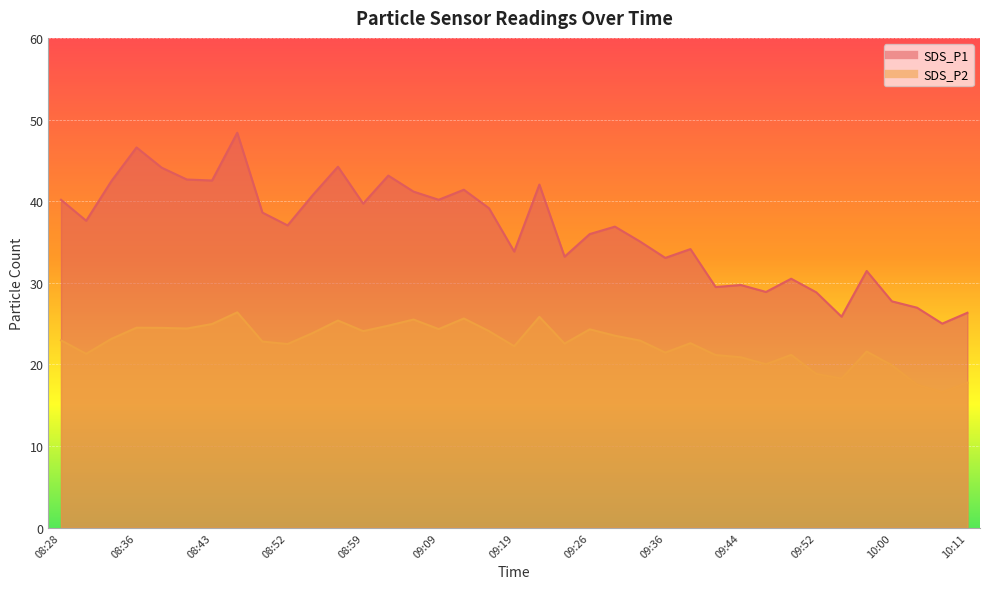

What is the difference between the second highest and second lowest values in the SDS_P1 series?

20.7